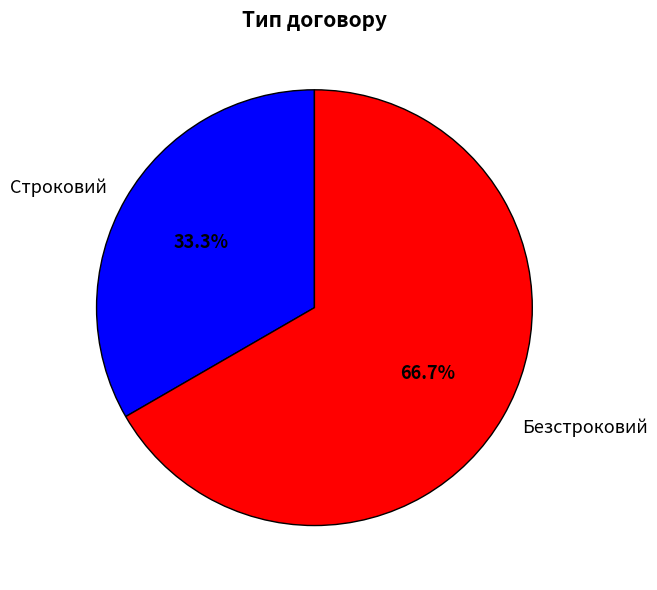

Approximately how many times larger is the value at Строковий compared to Безстроковий?

0.5